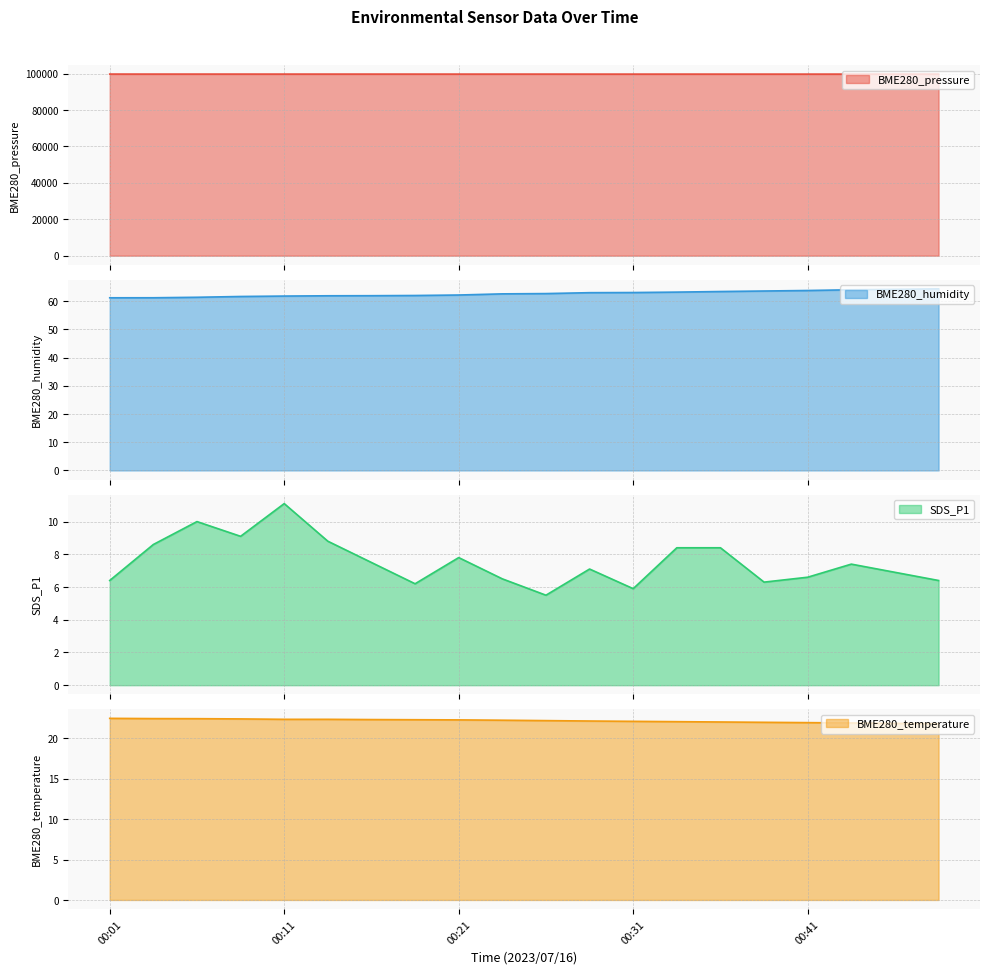

The value of BME280_pressure at 00:11 is 99721.4. True or false?

True